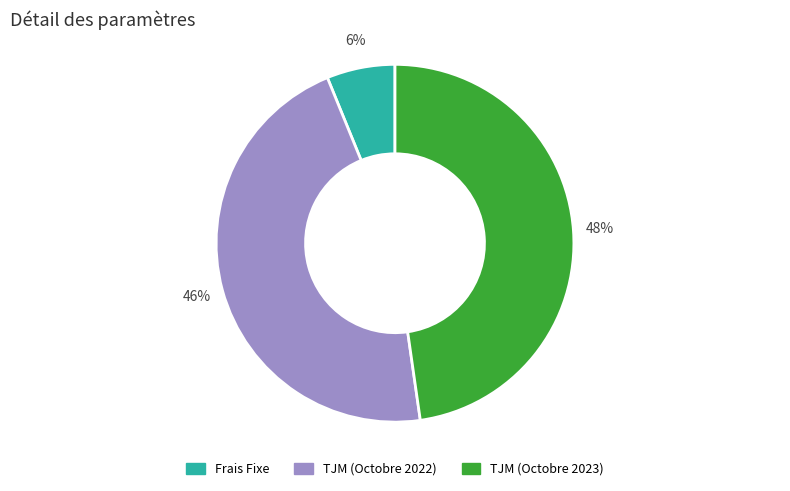

How many segments does this pie chart have?

3